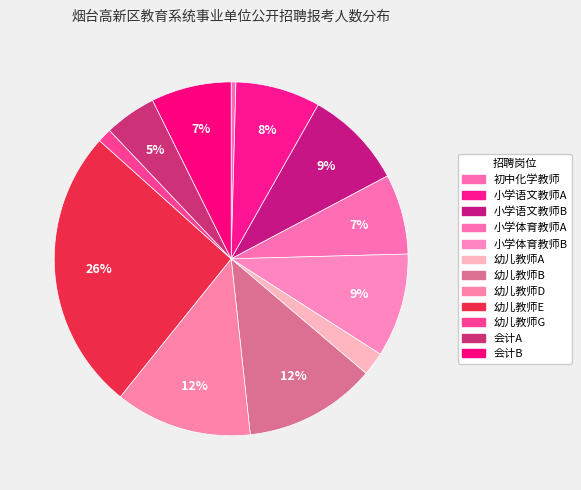

What is the total percentage of 会计B and 幼儿教师E?

33.2%